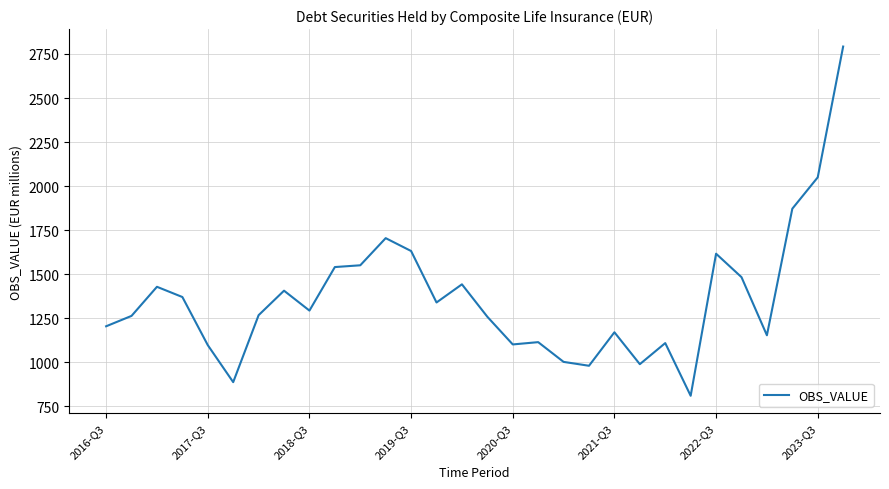

What is the minimum value shown in the chart?

810.7